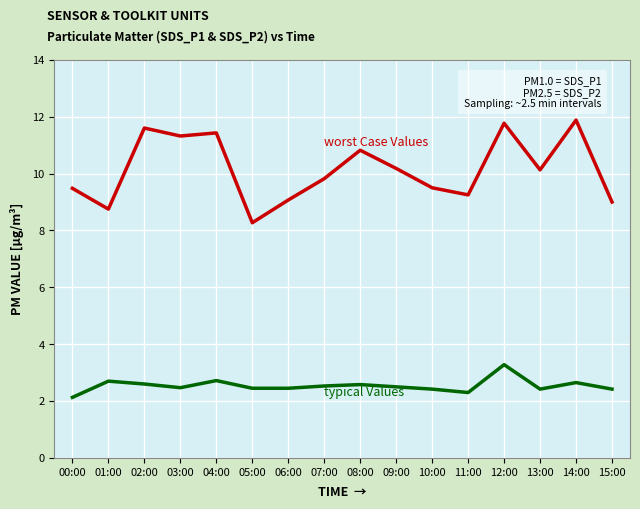

What is the maximum value shown in the chart?

11.9